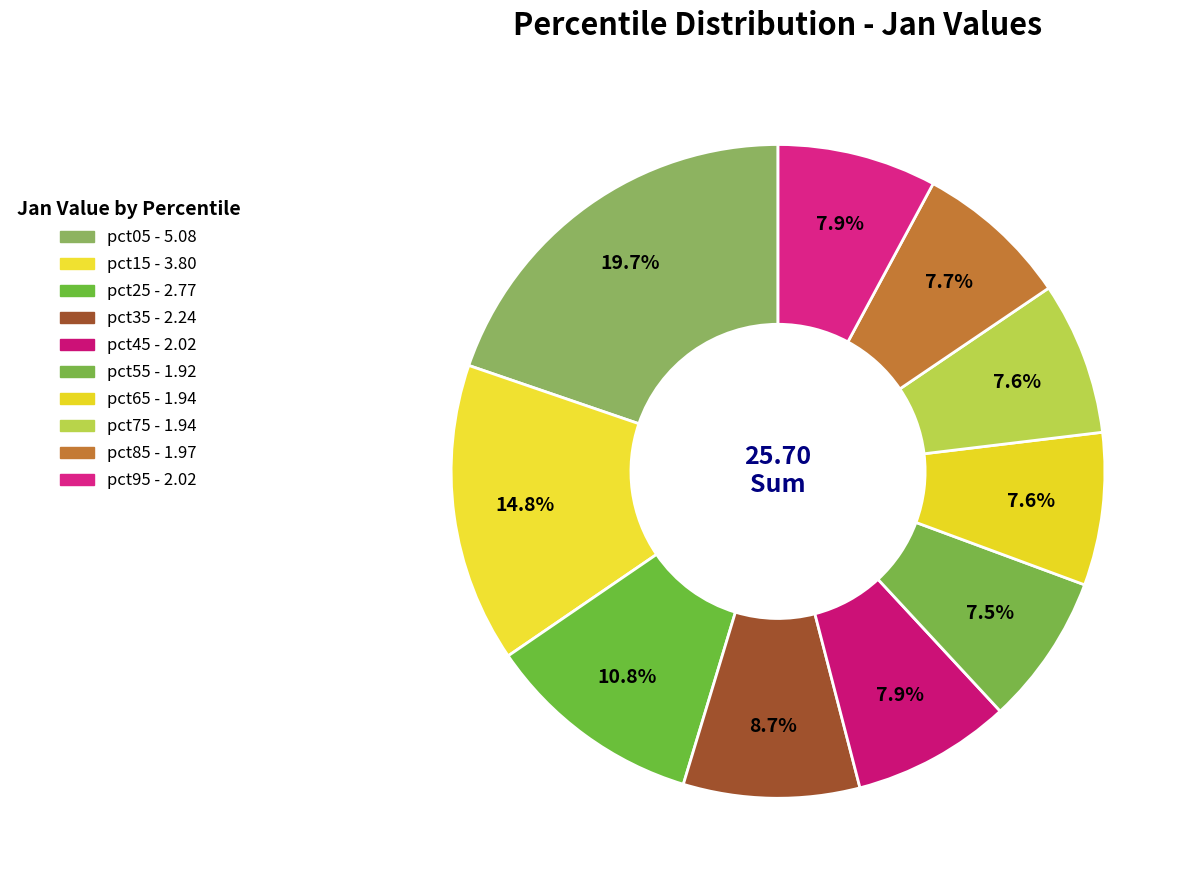

Is it true that pct05 is 20% of the pie?

True